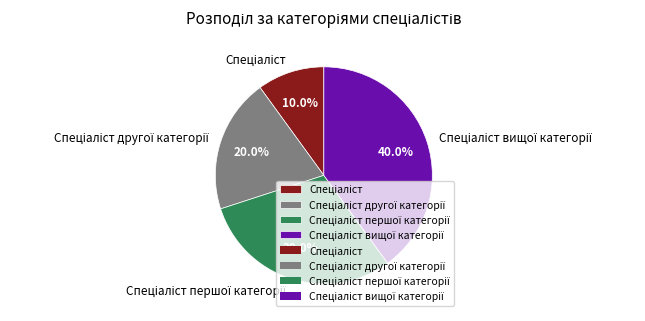

Count the number of slices in the pie.

4